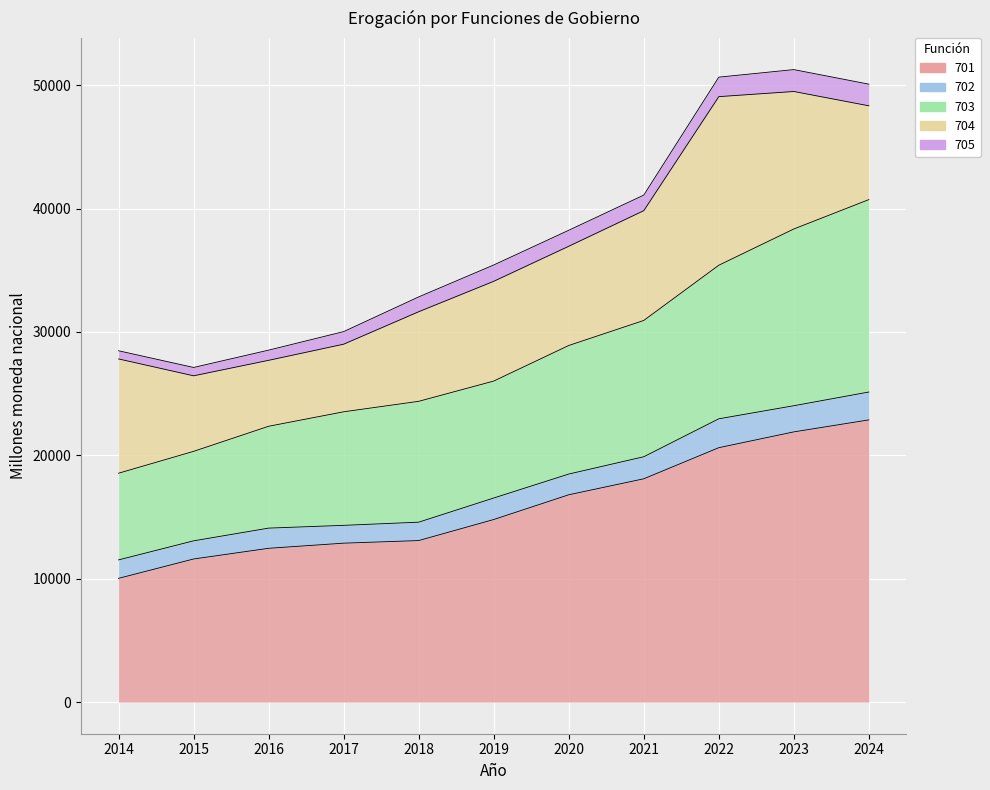

What is the sum of all 705 values?

13372.6